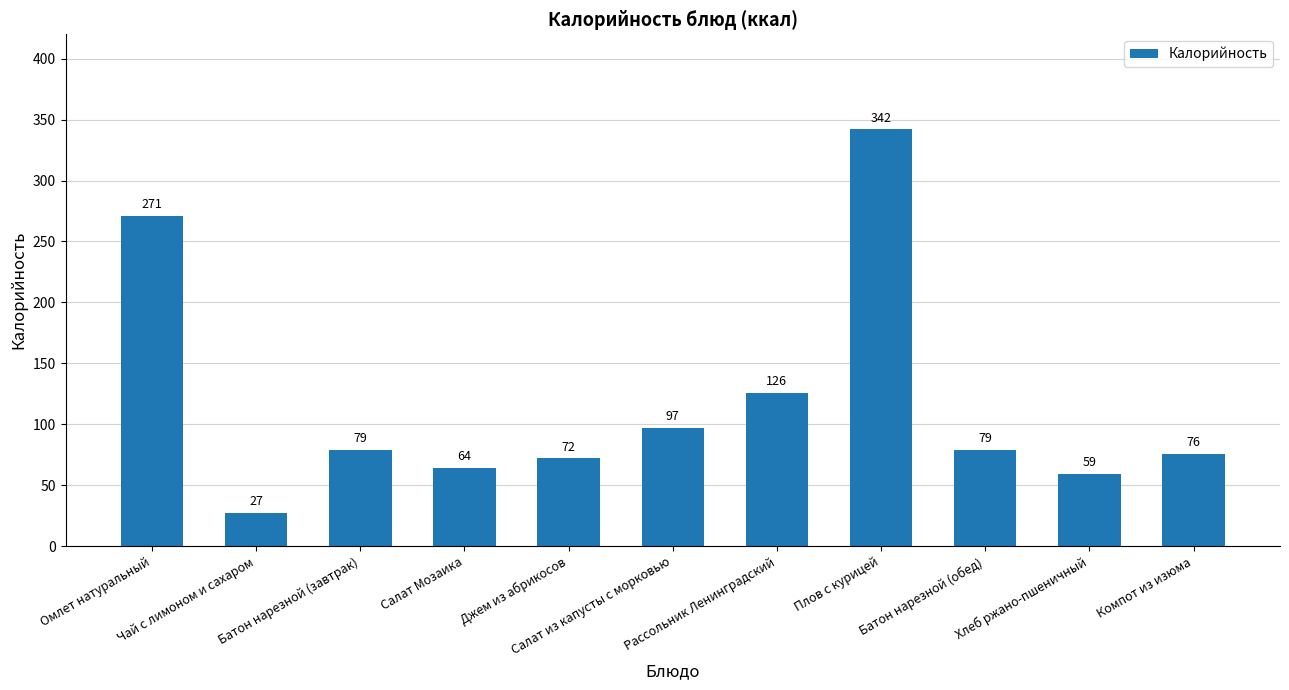

At which category does the chart reach its peak across all series?

Плов с курицей